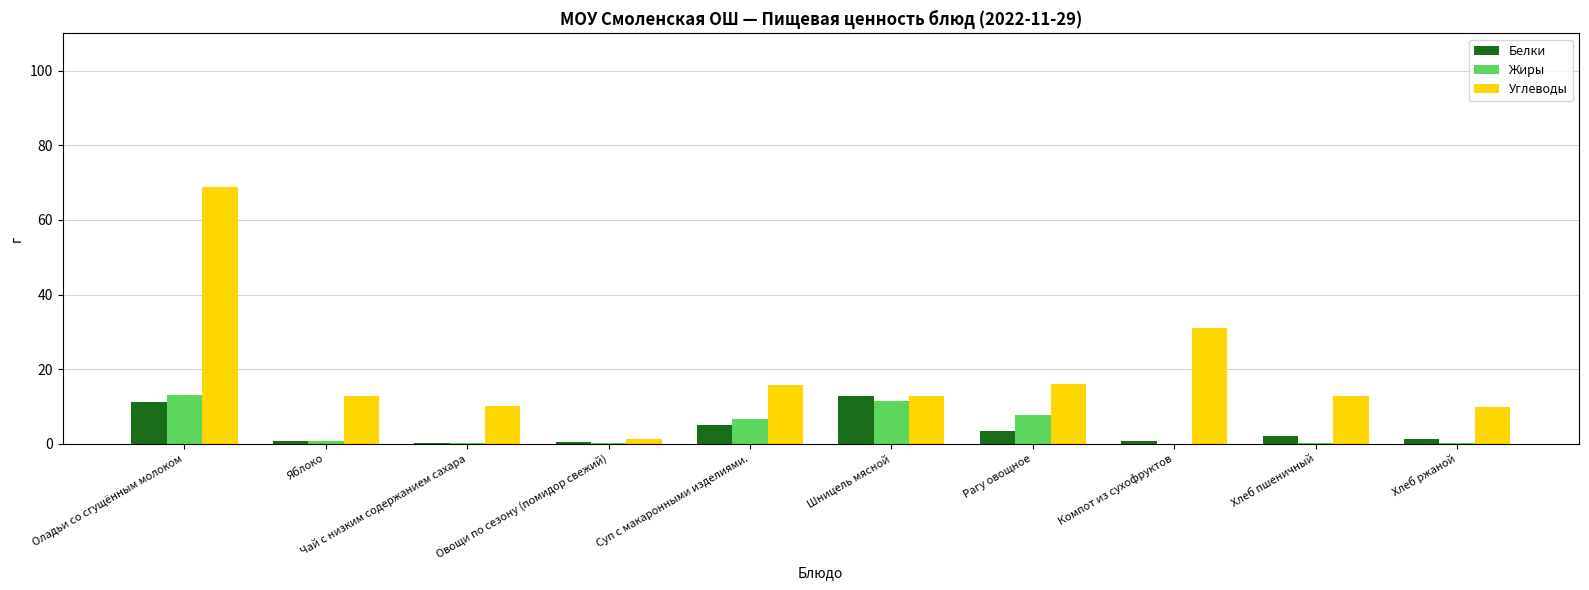

What is the sum of the Белки values at Суп с макаронными изделиями. and Рагу овощное?

8.4